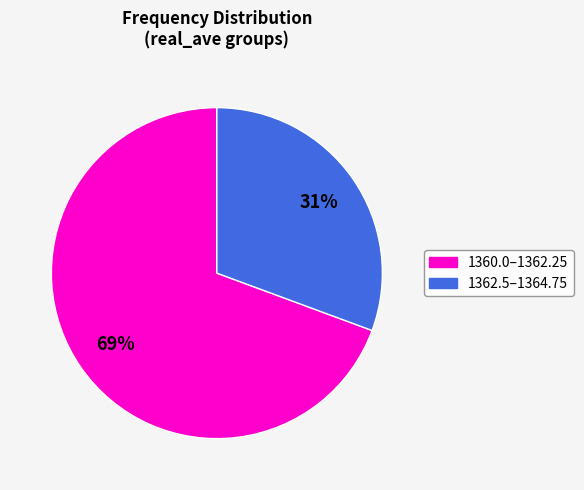

To the nearest percent, what is the average slice percentage?

50%